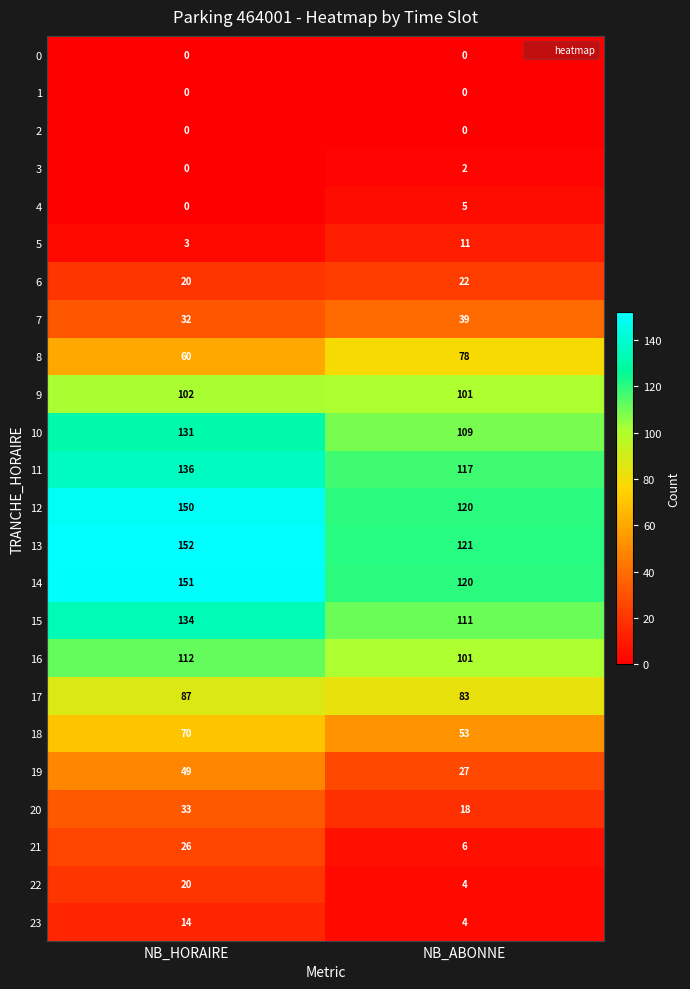

What is the sum of the 19 values at NB_ABONNE and NB_HORAIRE?

76